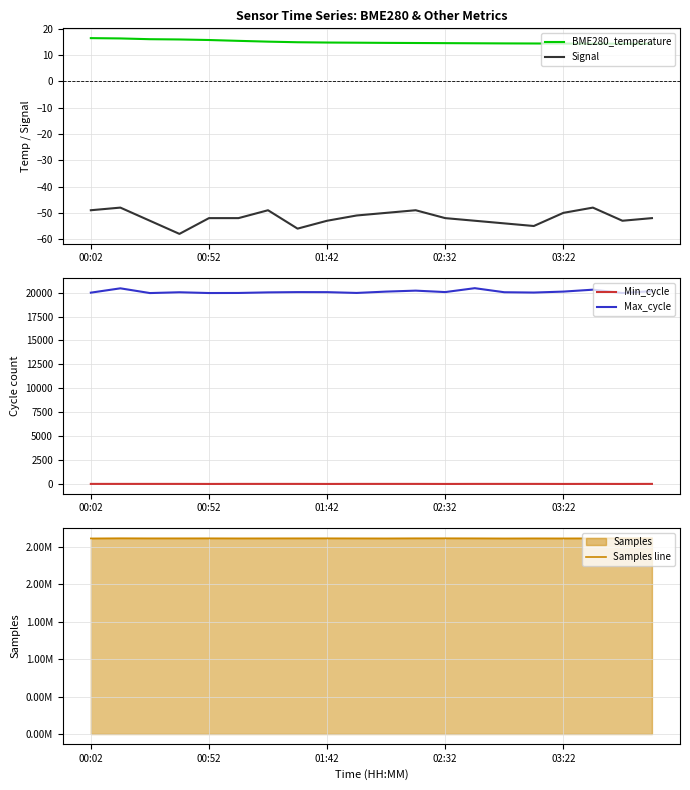

What is the highest value of the BME280_temperature series?

16.5